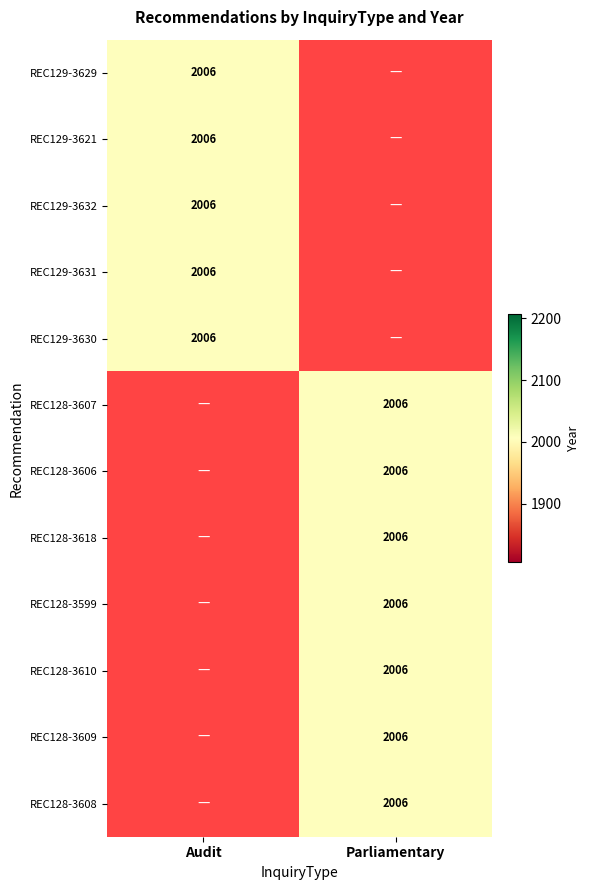

The Parliamentary series shows -870 at REC129-3621. True or false?

False